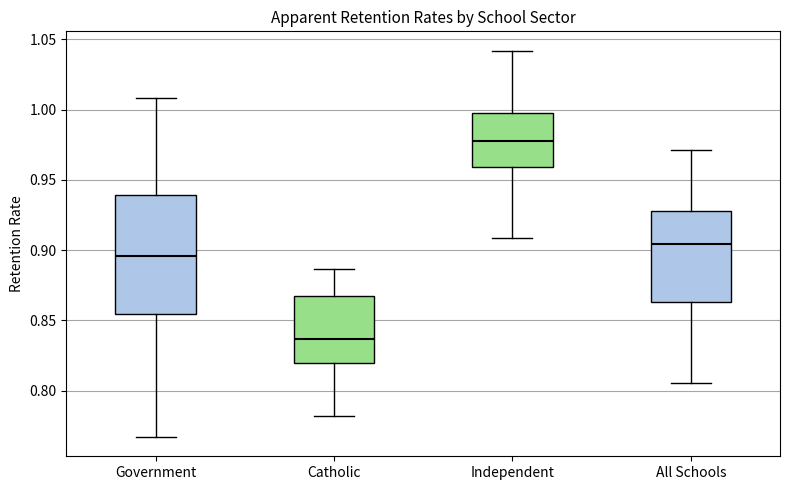

Comparing the boxes themselves (not the whiskers), which one is the tallest?

Government